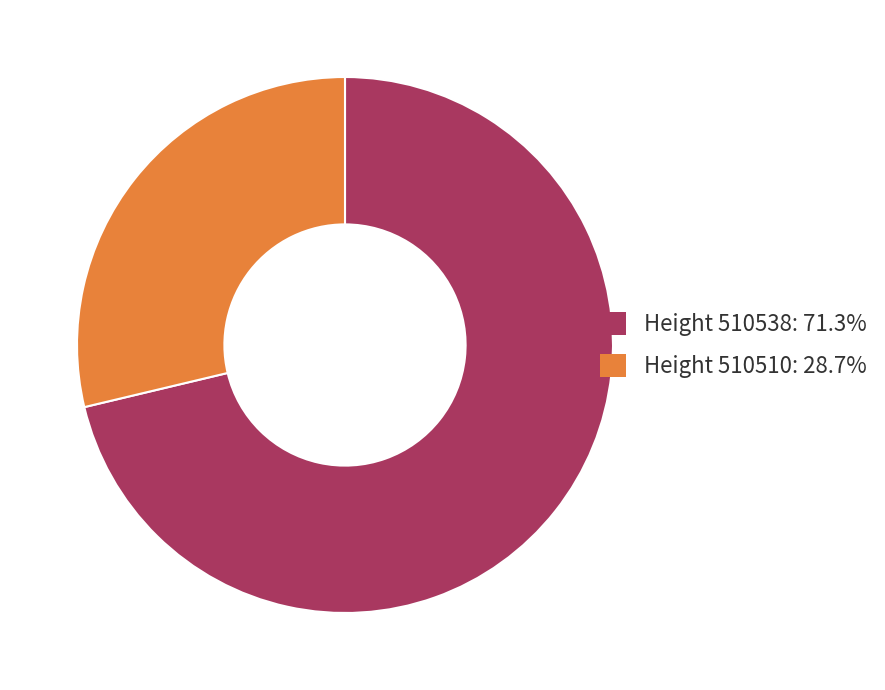

Is there a majority slice in this chart?

Yes